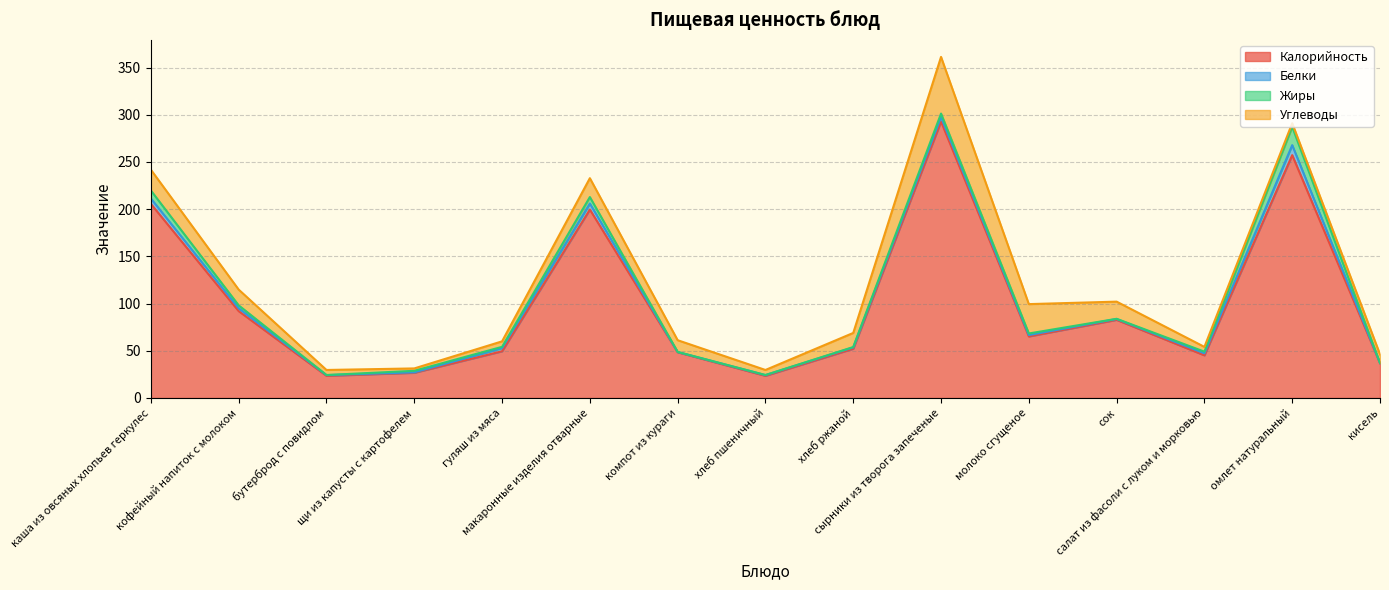

What is the label of the 5th point from the right?

молоко сгущеное